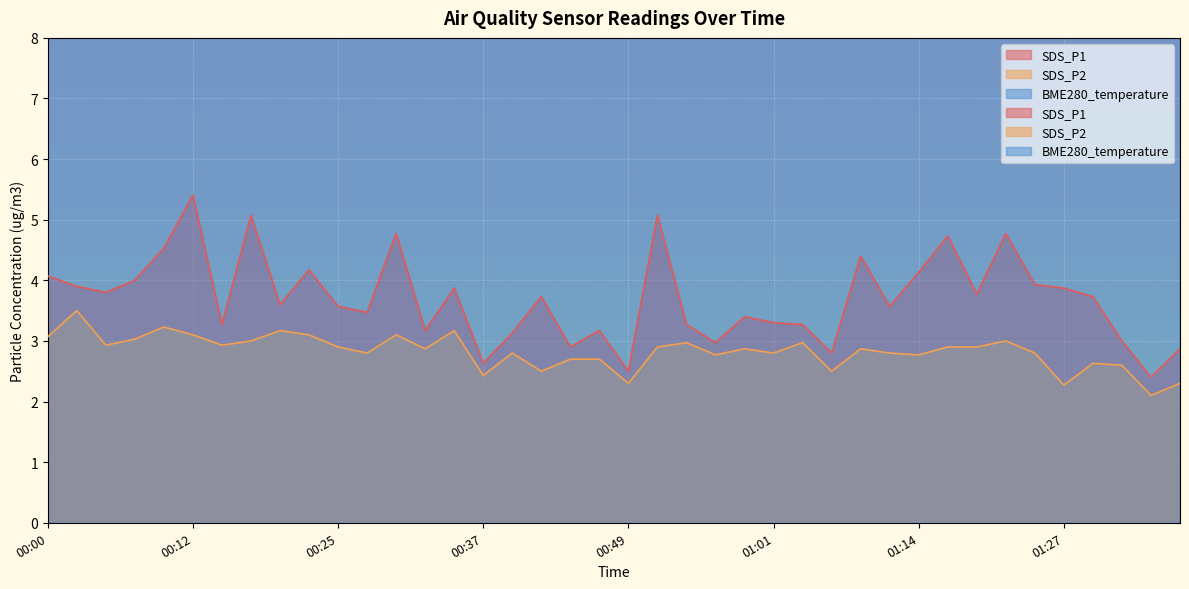

True or false: SDS_P2 has a value of 4.7 at 00:15.

False